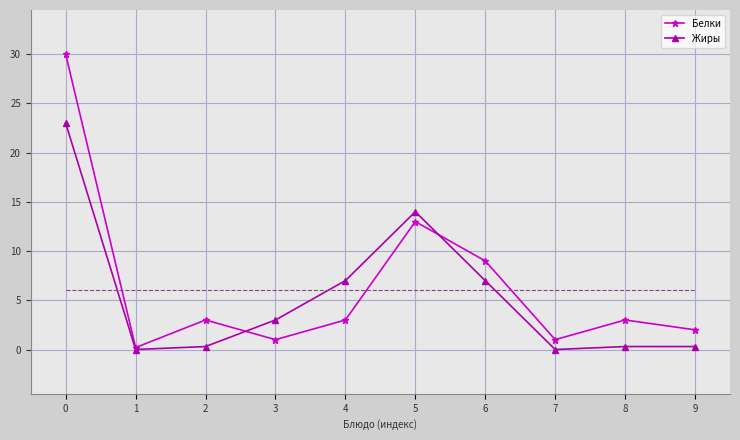

What is the total value across all series at 8?

3.3